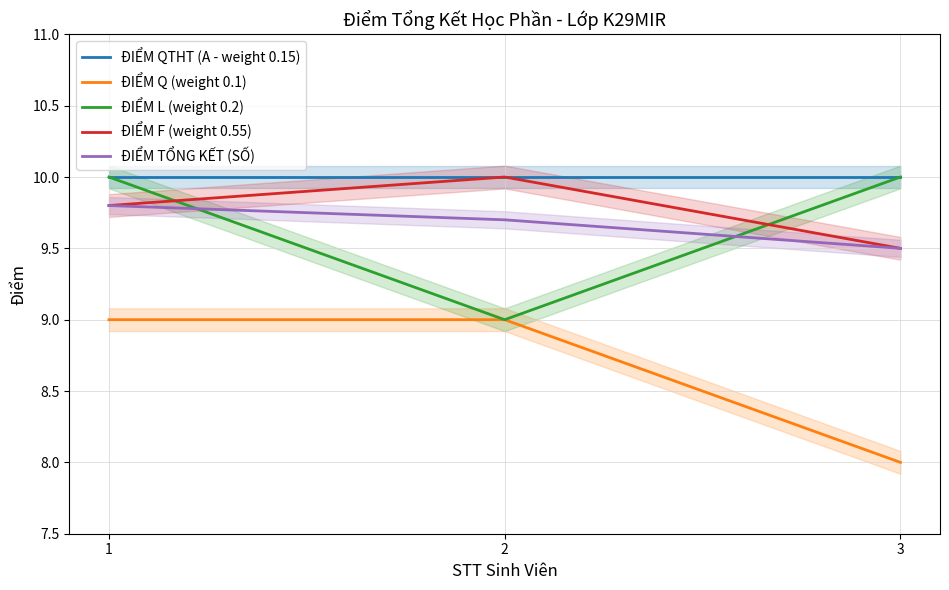

Does the chart have visible grid lines?

Yes